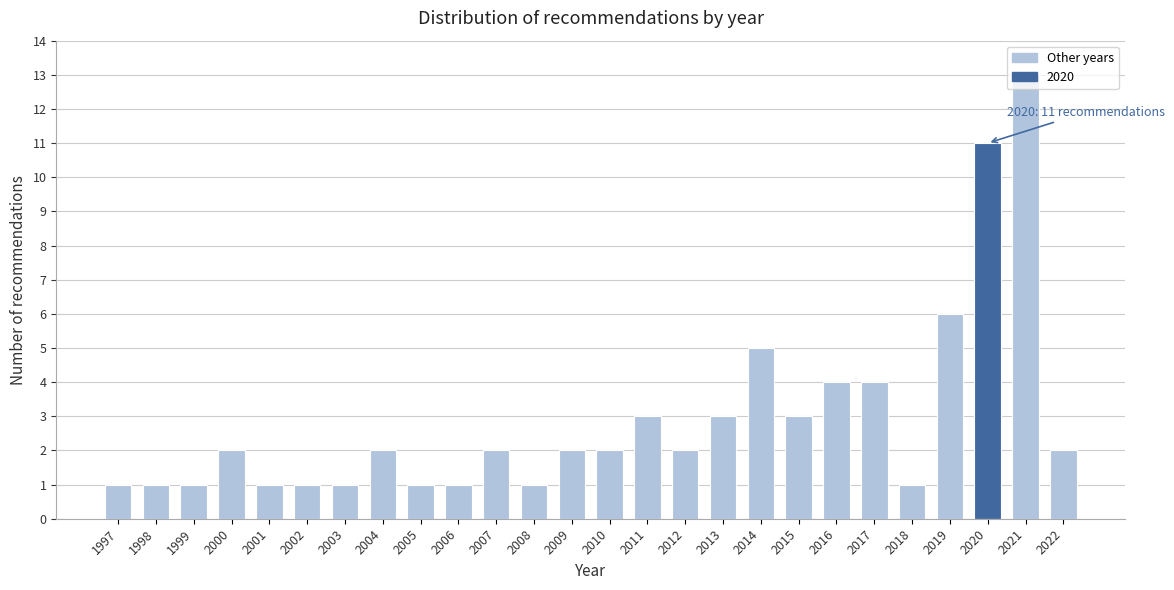

Where is the data nearest to the value 7?

2019